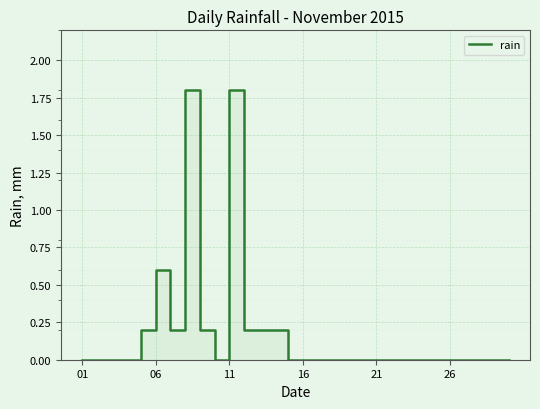

What is the difference between the maximum and minimum values?

1.8